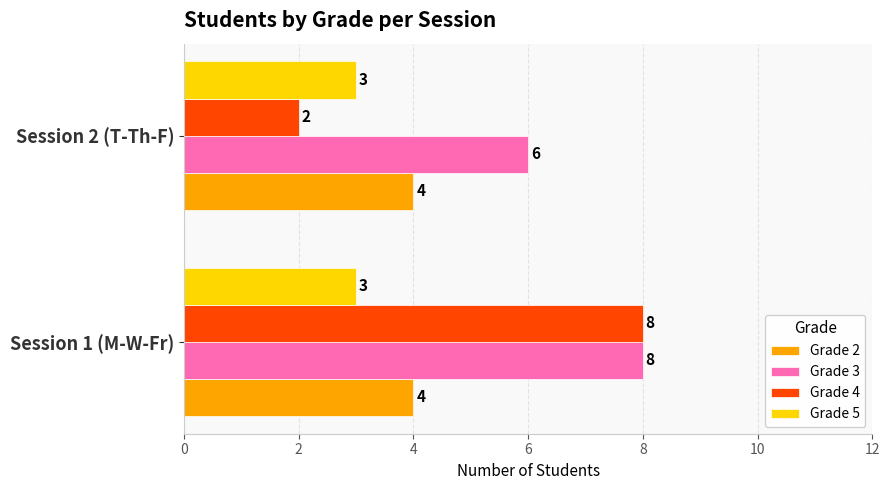

Which series has the largest total across all categories?

Grade 3